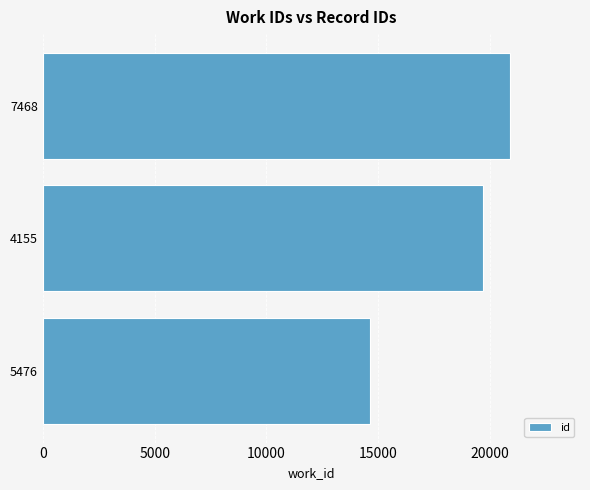

Is it true that the value at 4155 is 34378?

False